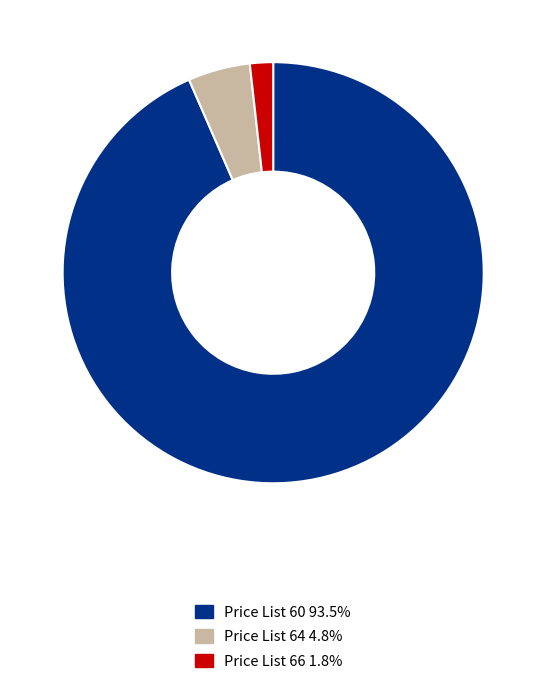

Combined, do Price List 60 93.5% and Price List 64 4.8% account for over 50%?

Yes